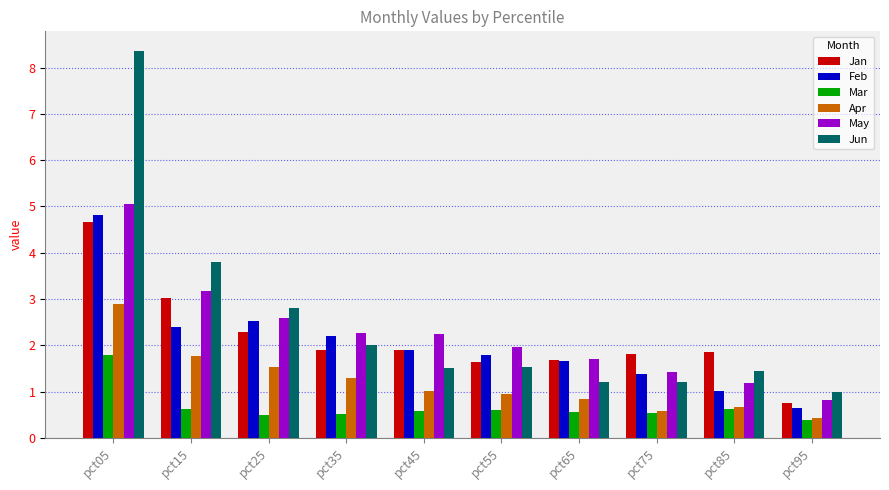

Is it true that Jan equals 1.6 at pct55?

True